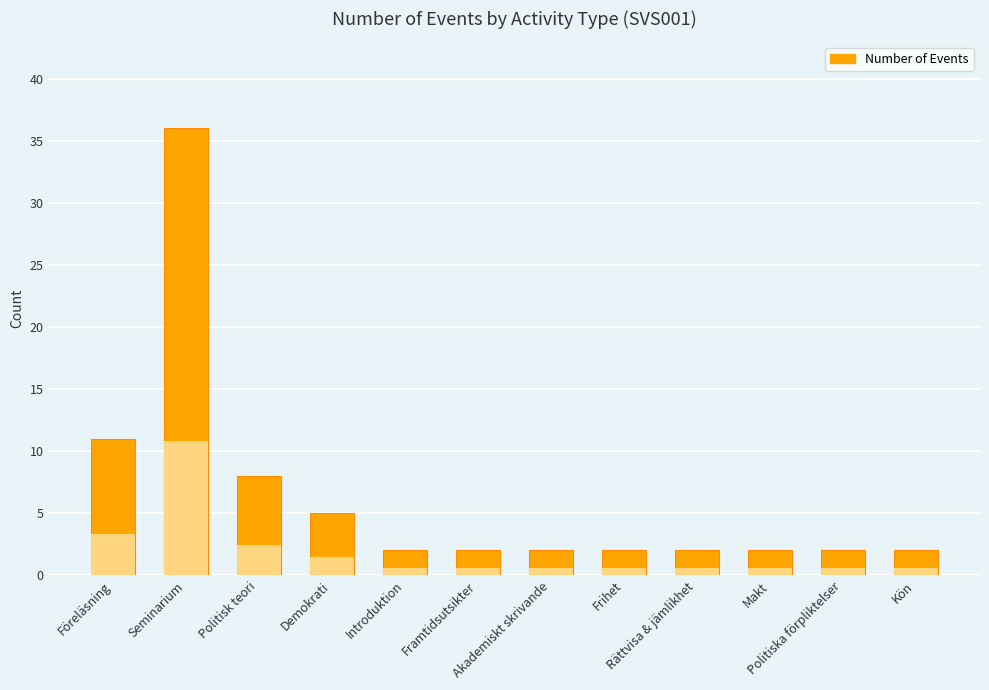

Which label corresponds to the smallest value in the chart?

Introduktion